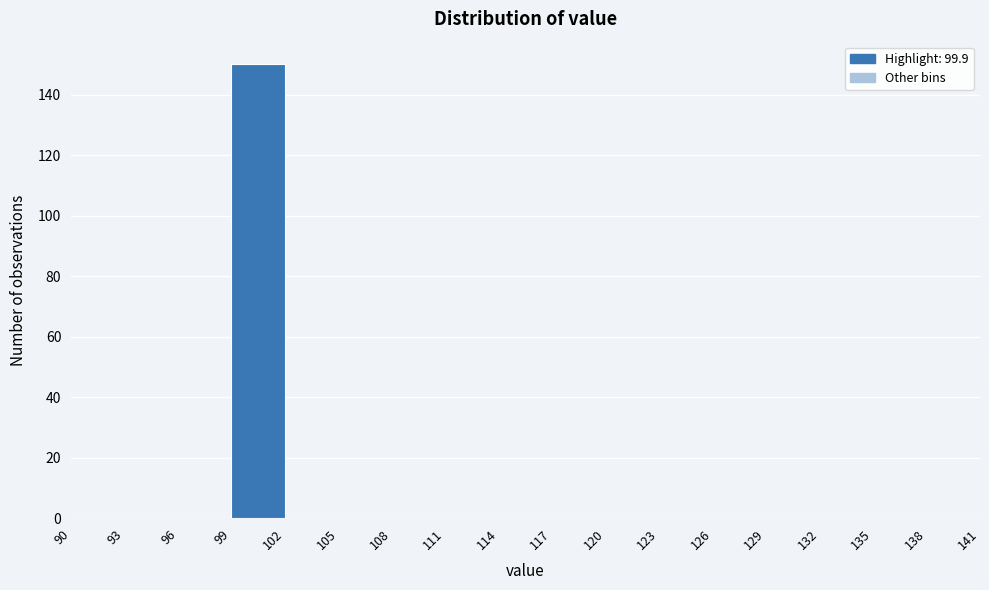

How tall is the bar that spans 99 to 102 on the x-axis? The values are not printed on the chart, so give them approximately, as read against the axis.

150